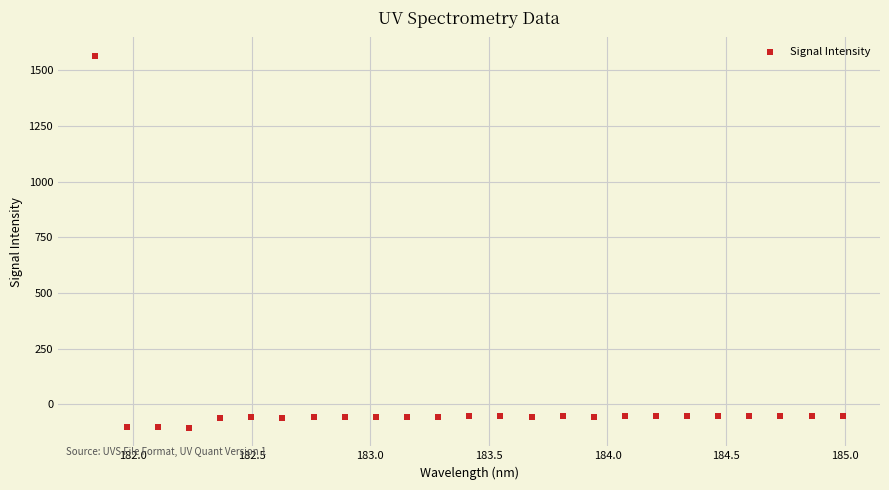

What is the range of Y values (max minus min)?

1668.1